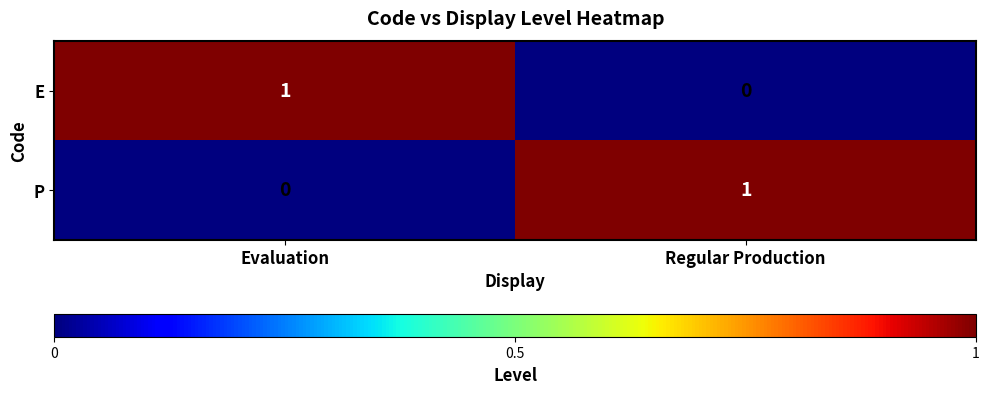

At Evaluation, list the series in order from largest to smallest.

E, P